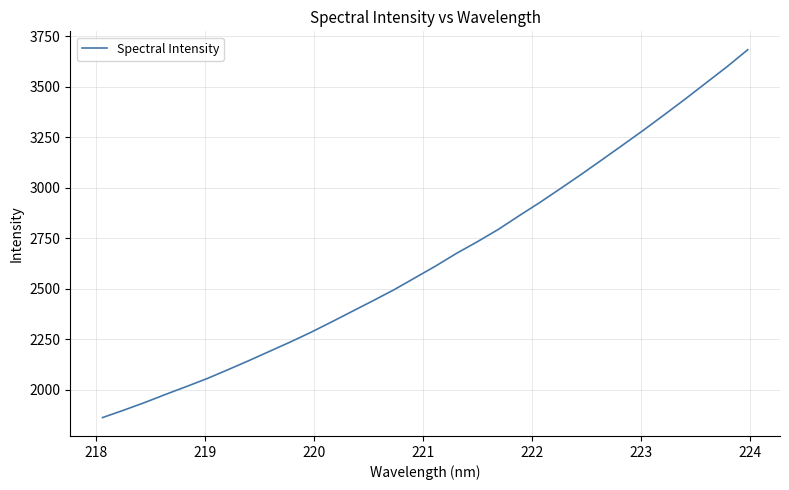

What is the difference between the maximum and minimum values?

1820.7